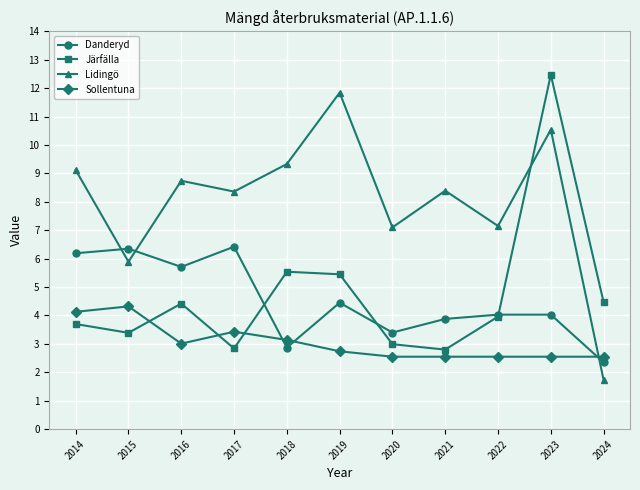

True or false: Sollentuna has more than 1 interior local peaks.

True